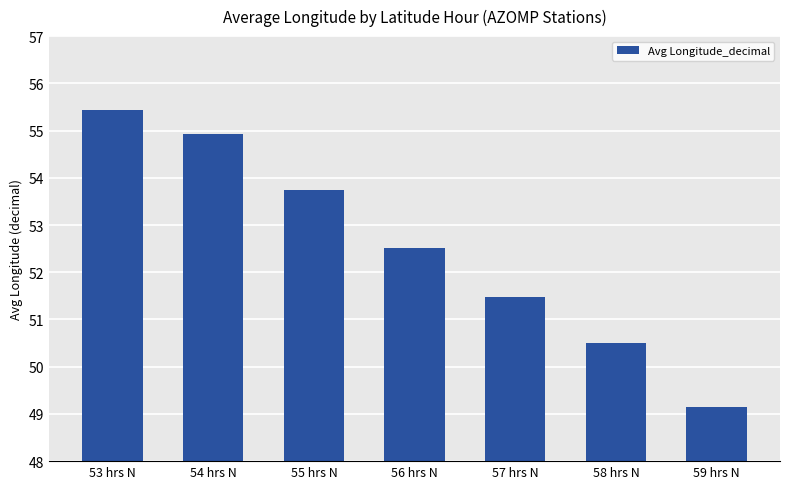

What is the minimum value shown in the chart?

49.1